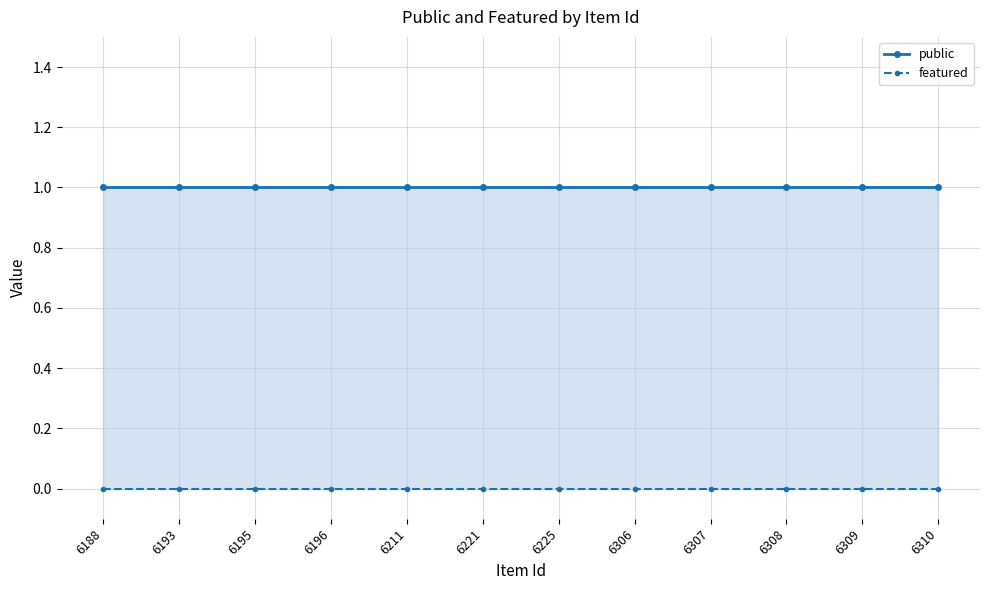

True or false: public has more than 2 interior local peaks.

False